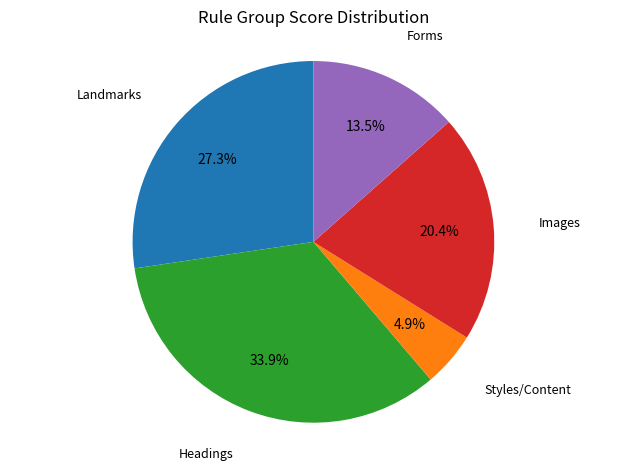

To the nearest percent, what percentage of the pie is Landmarks?

27%